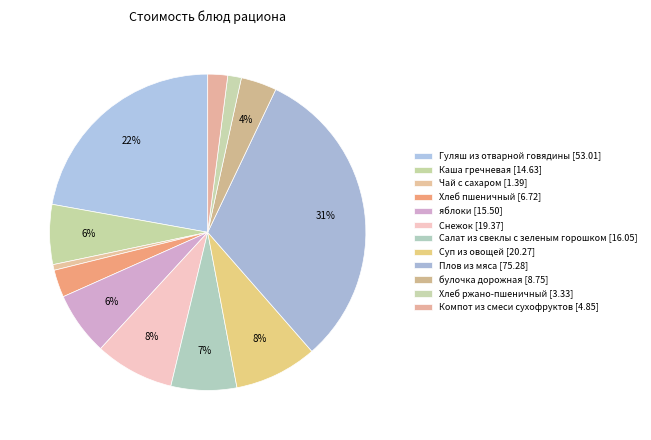

True or false: Хлеб ржано-пшеничный accounts for 1% of the total.

True